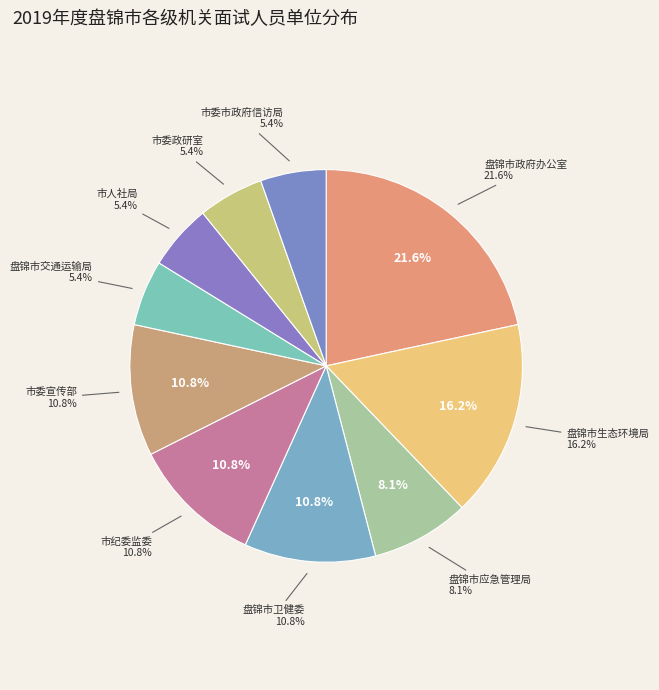

Combined, what portion of the pie is 中共盘锦市纪律检查委员会、盘锦市监察委员会 and 盘锦市应急管理局?

18.9%